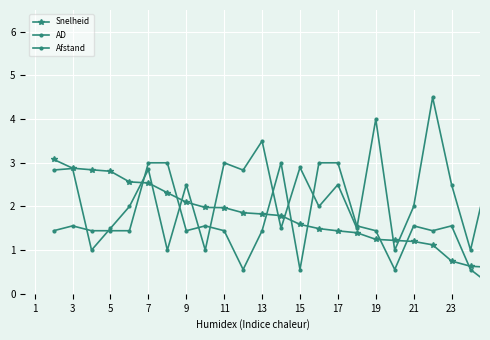

How many data points in AD are less than 1?

5